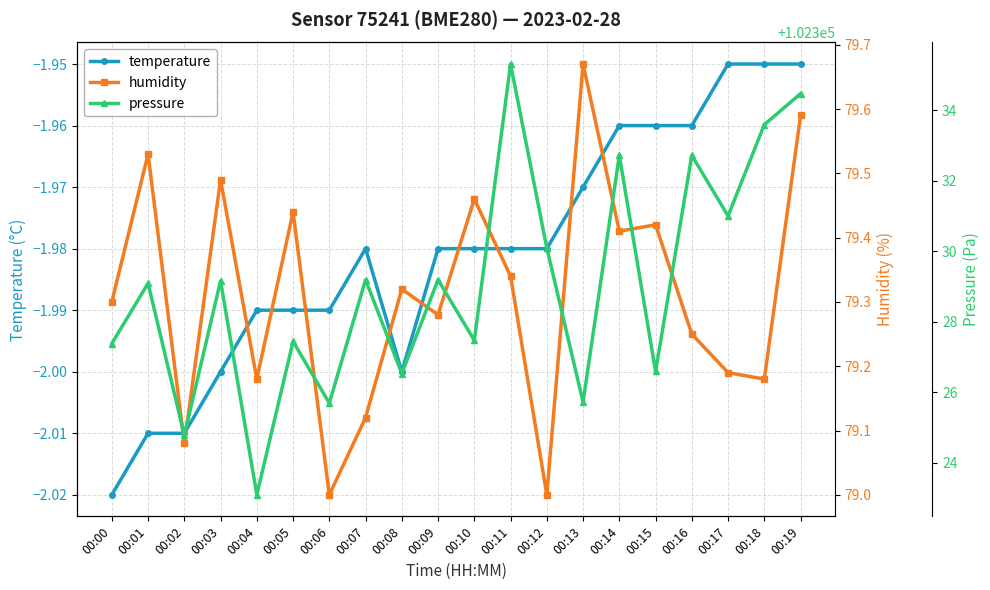

True or false: pressure and temperature intersect in this chart.

False